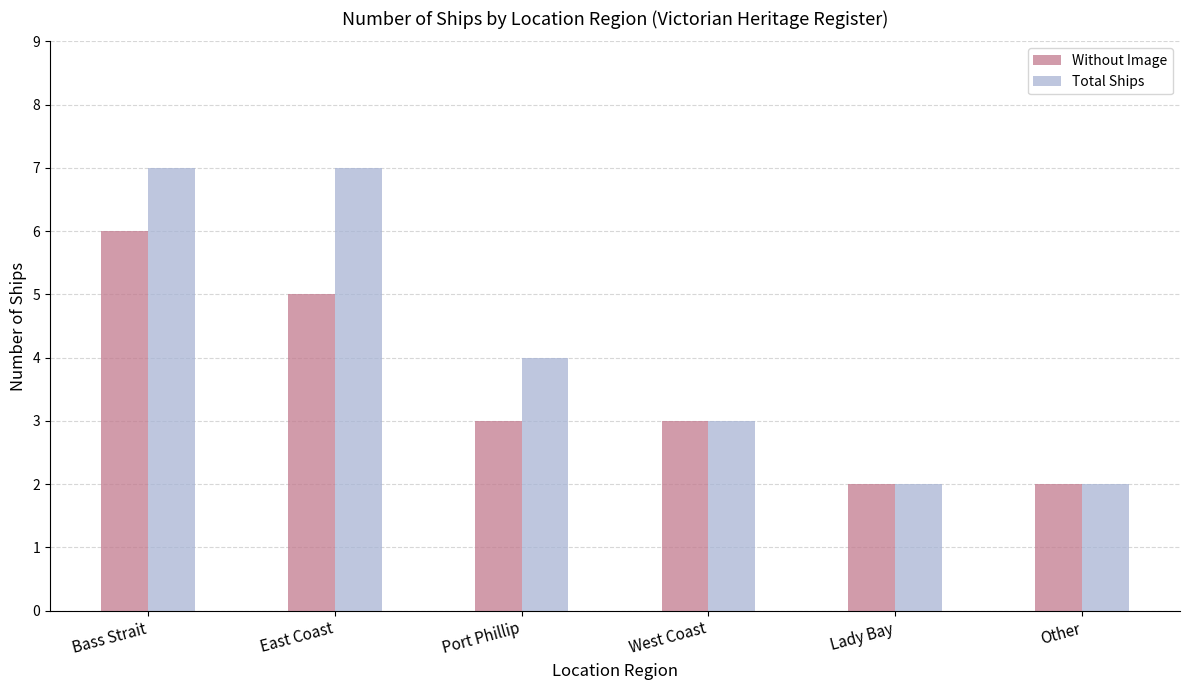

How many distinct data groups are displayed?

2